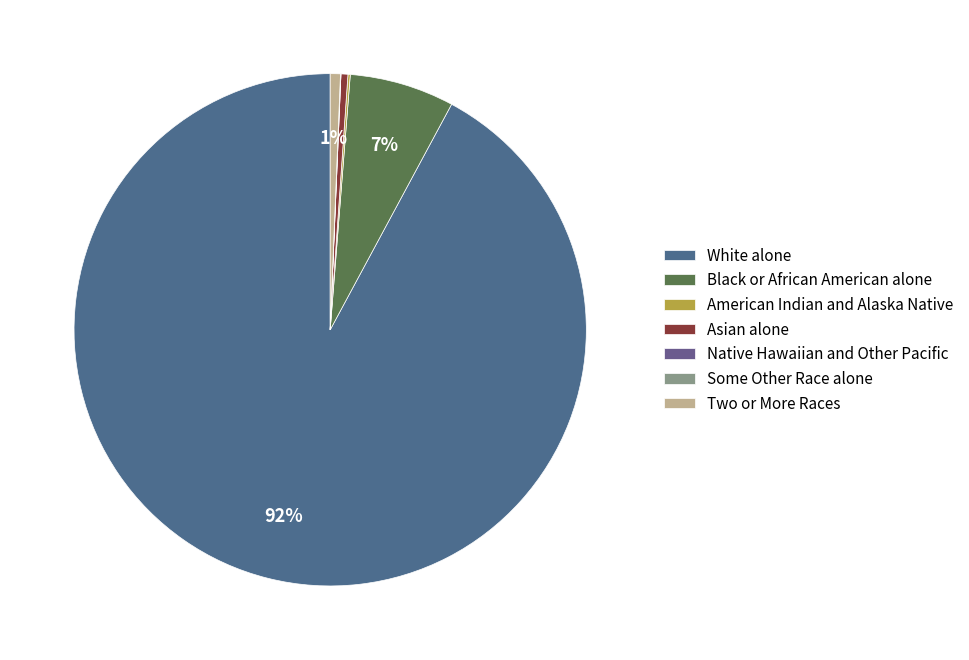

Is White alone the majority of the pie?

Yes